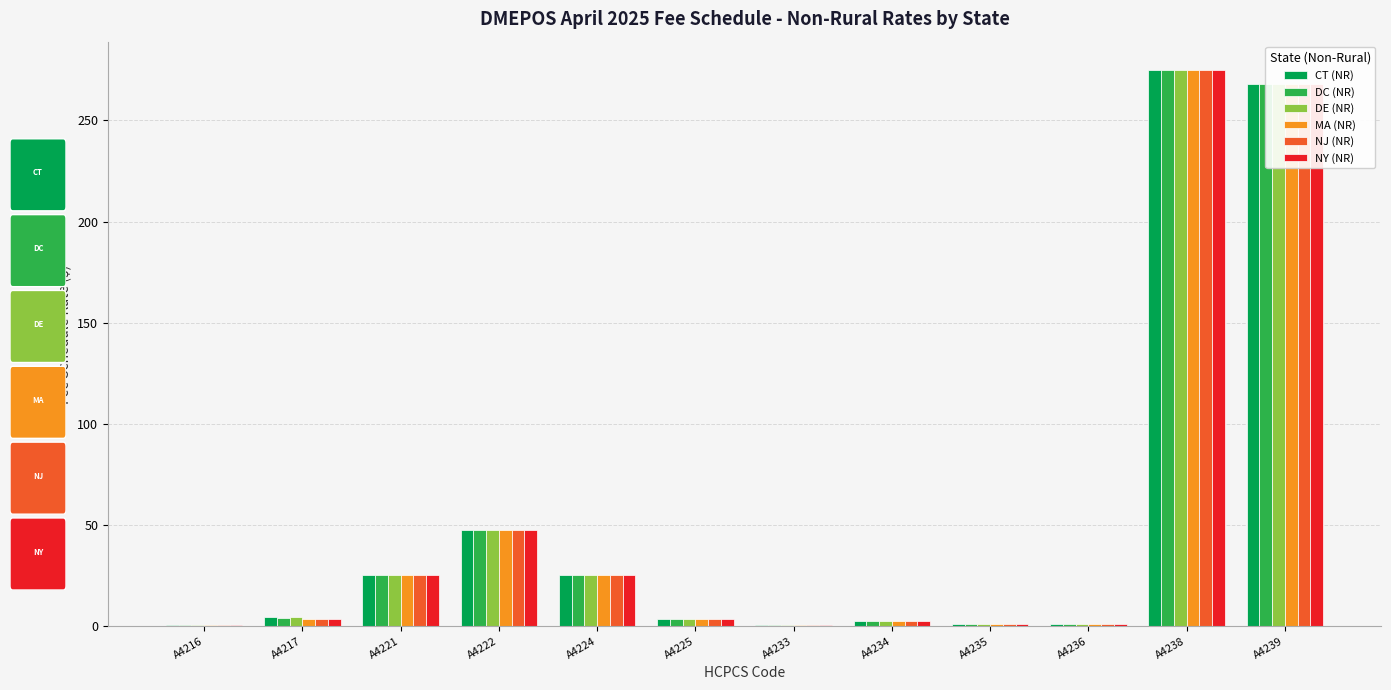

What is the total value across all series at A4222?

286.7